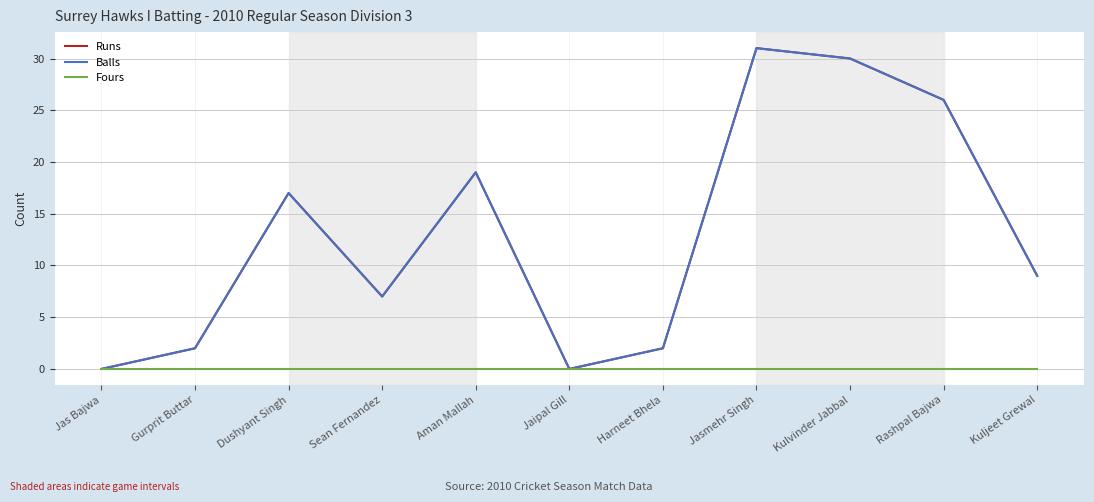

Is this an area chart (filled region under the line)?

No